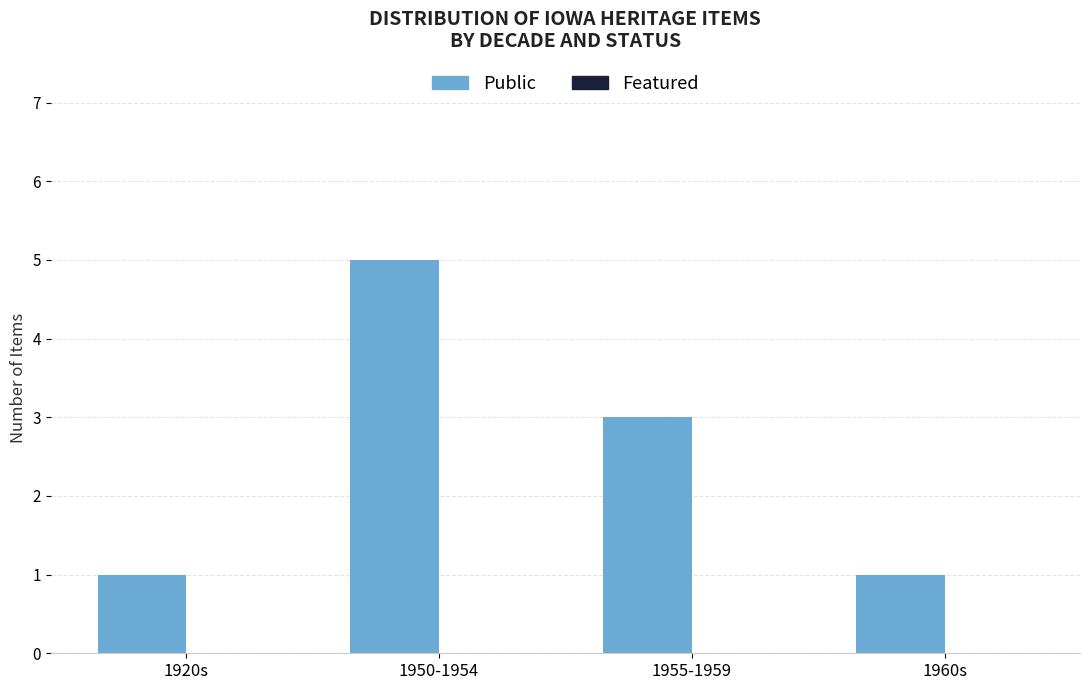

At which label is the value closest to 3?

1955-1959